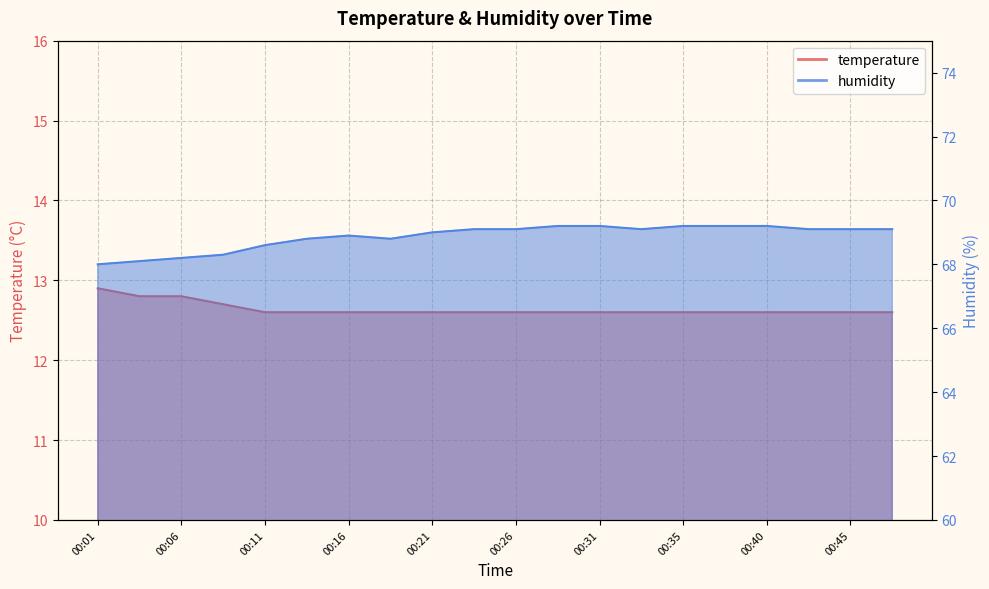

Reading left to right, what are all the values shown in this chart?

temperature: 00:01=12.9	00:04=12.8	00:06=12.8	00:09=12.7	00:11=12.6	00:13=12.6	00:16=12.6	00:18=12.6	00:21=12.6	00:23=12.6	00:26=12.6	00:28=12.6	00:31=12.6	00:33=12.6	00:35=12.6	00:38=12.6	00:40=12.6	00:43=12.6	00:45=12.6	00:48=12.6
humidity: 00:01=68.0	00:04=68.1	00:06=68.2	00:09=68.3	00:11=68.6	00:13=68.8	00:16=68.9	00:18=68.8	00:21=69.0	00:23=69.1	00:26=69.1	00:28=69.2	00:31=69.2	00:33=69.1	00:35=69.2	00:38=69.2	00:40=69.2	00:43=69.1	00:45=69.1	00:48=69.1